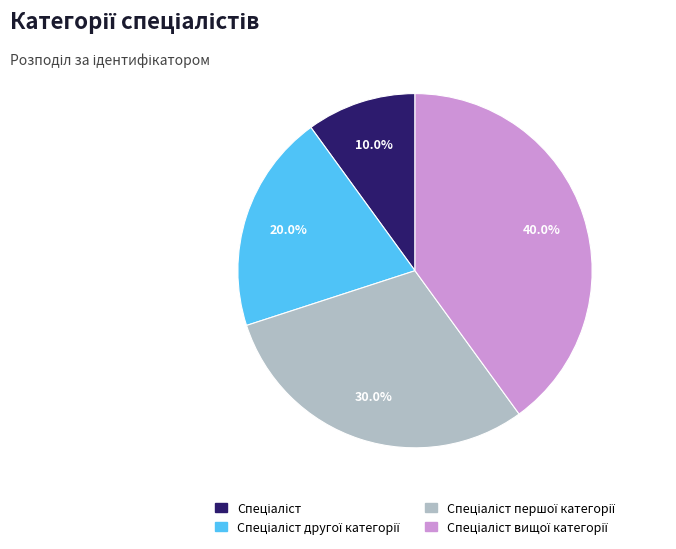

Does any single category account for the majority?

No